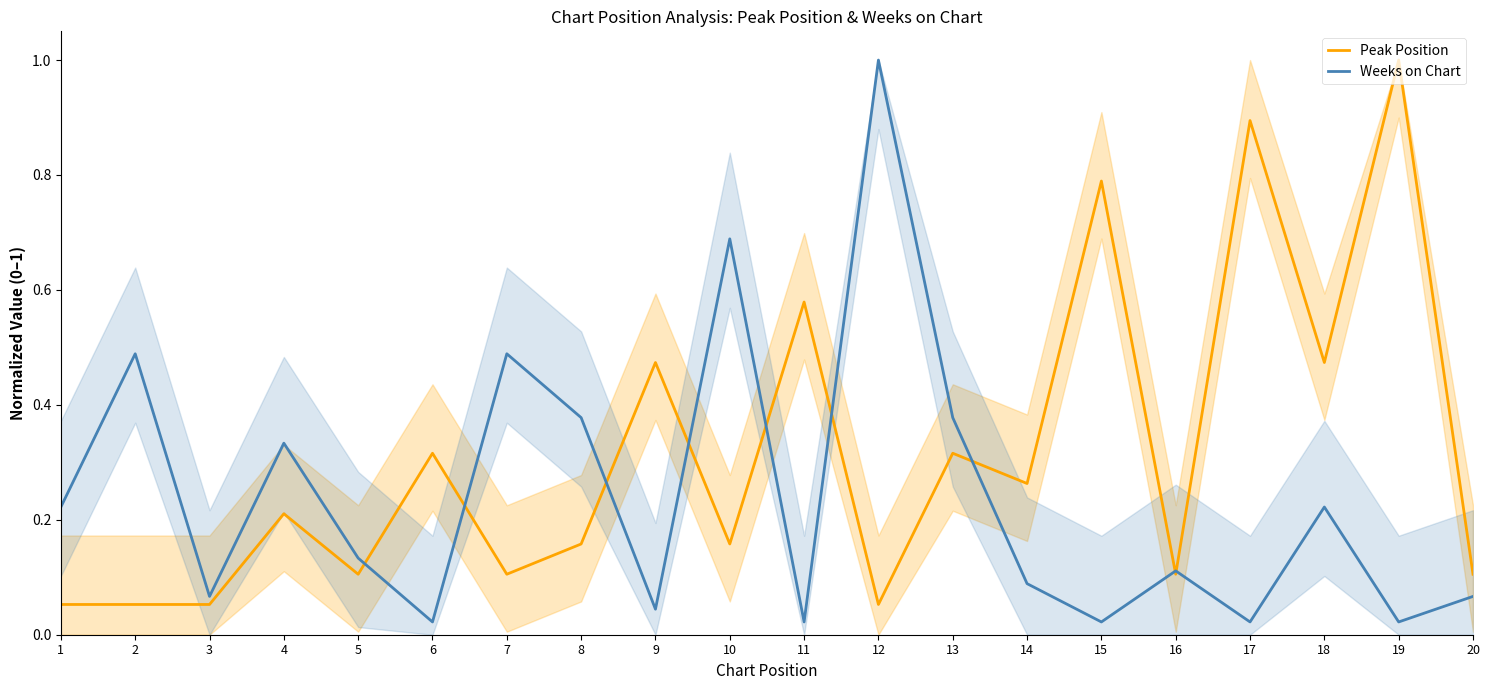

The value of Weeks on Chart at 4 is 0.4. True or false?

False